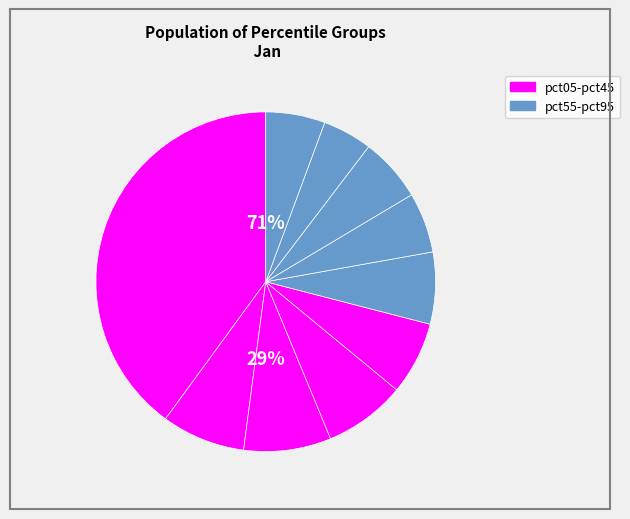

To the nearest percent, what is the combined percentage of pct15 and pct45?

15%